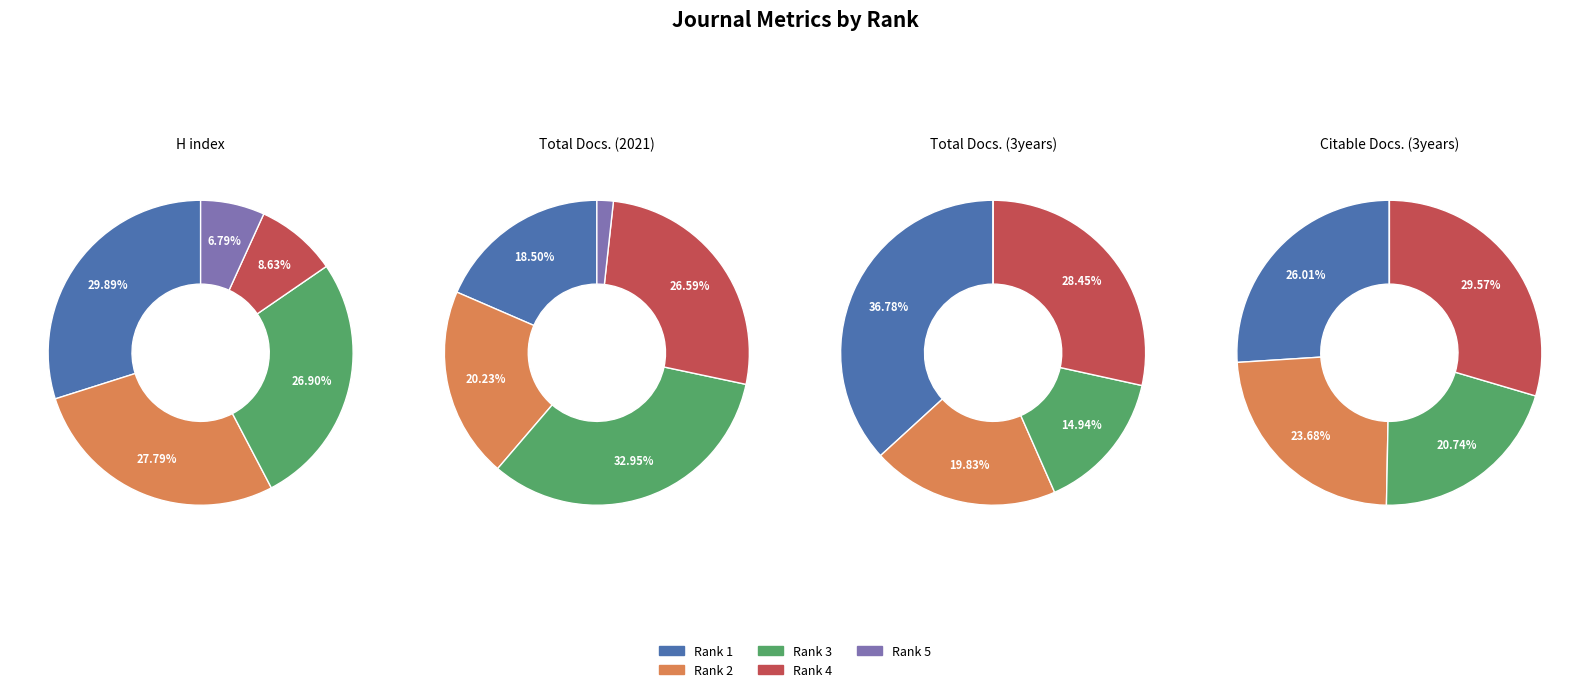

Rank the categories by Total Docs. (2021) value from highest to lowest.

Rank 3, Rank 4, Rank 2, Rank 1, Rank 5